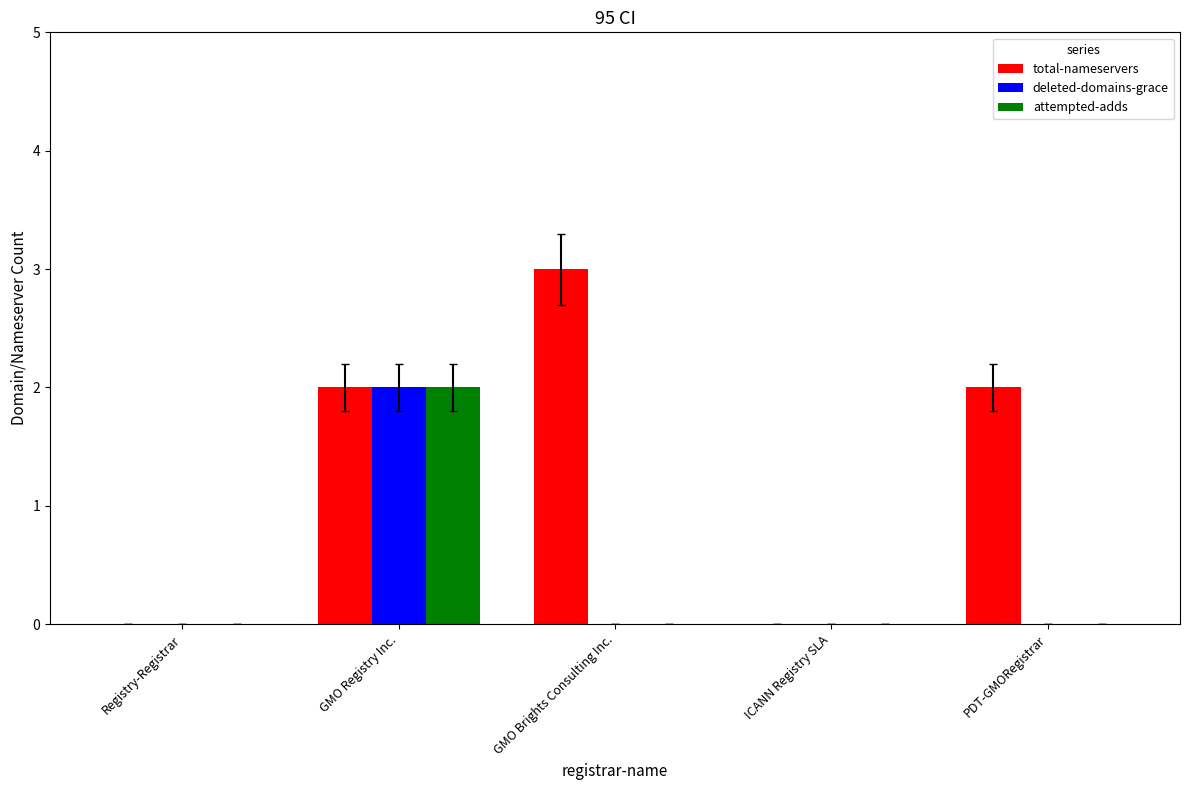

What is the highest value of the total-nameservers series?

3